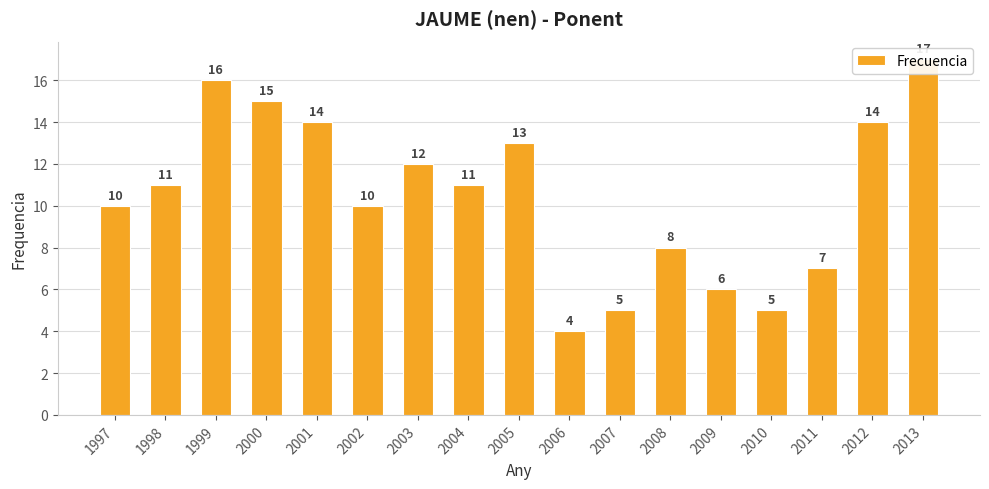

Approximately how many times larger is the value at 2004 compared to 1999?

0.7